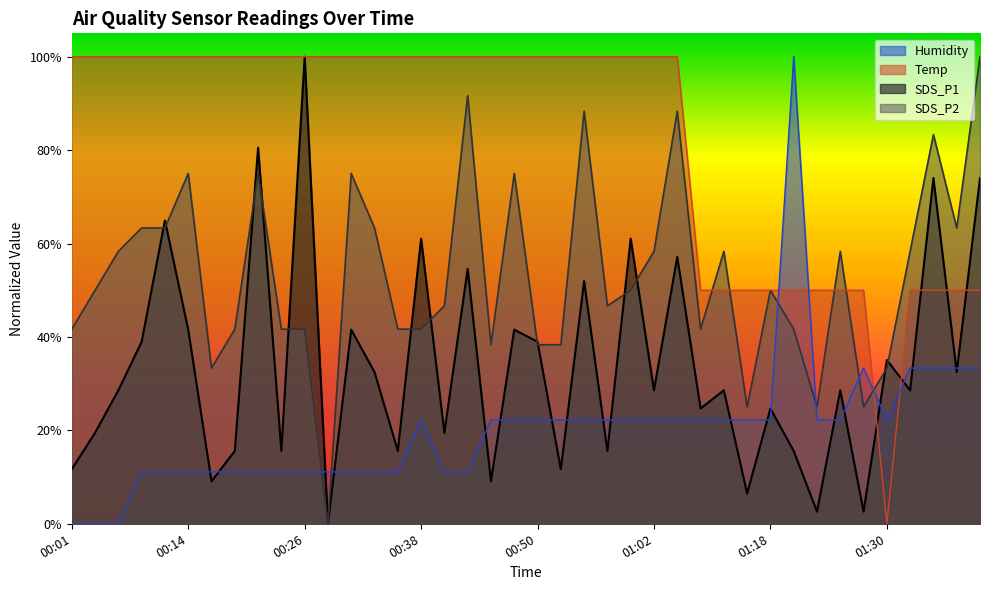

Which series has the widest spread of values?

SDS_P1